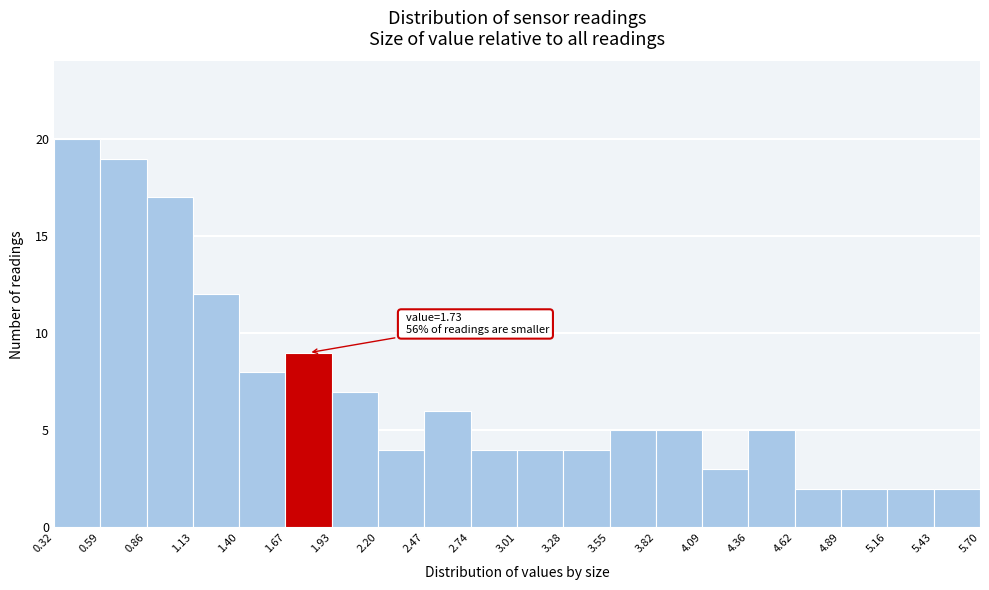

Over which range of the x-axis is the bar tallest?

0.32 to 0.59